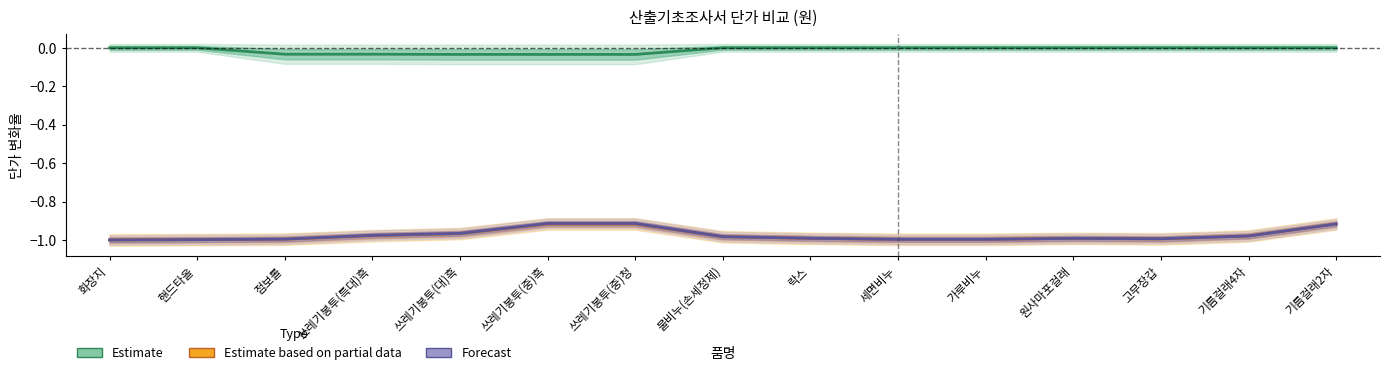

Is the value of Estimate based on partial data at 원사마포걸래 greater than the value of Estimate at 쓰레기봉투(중)청?

No